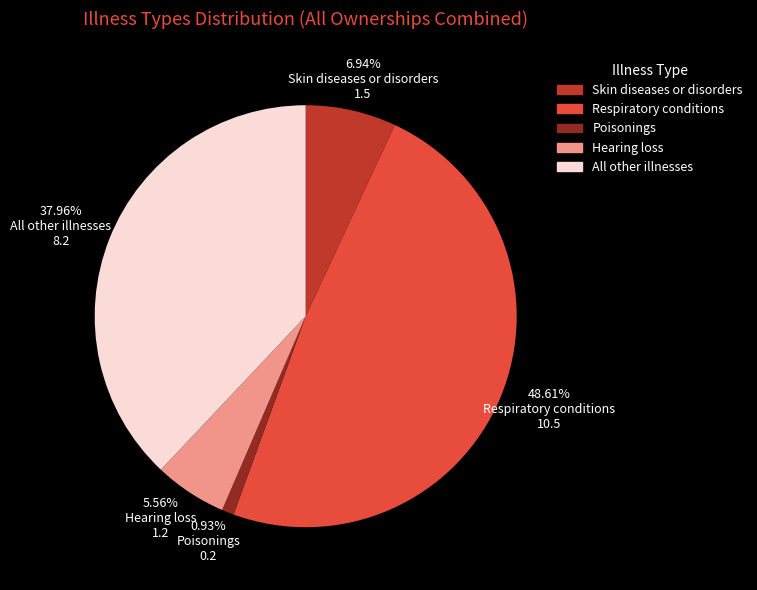

Rank the categories by value from lowest to highest.

Poisonings, Hearing loss, Skin diseases or disorders, All other illnesses, Respiratory conditions